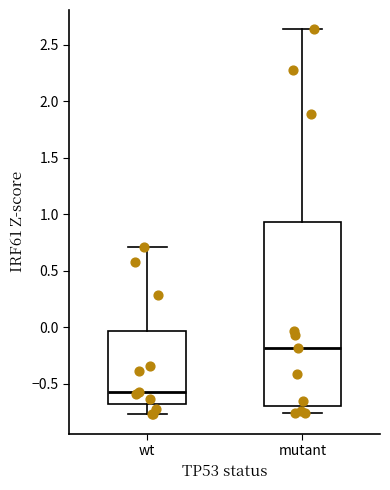

Reading left to right, transcribe this box plot: for each box, give where its median line is, the range the box spans, and where its two whiskers end, as read against the y-axis. The values are not printed on the chart, so give them approximately, as read against the axis.

wt: median -0.55, box -0.70 to -0.05, whiskers -0.75 to 0.70
mutant: median -0.20, box -0.70 to 0.95, whiskers -0.75 to 2.65